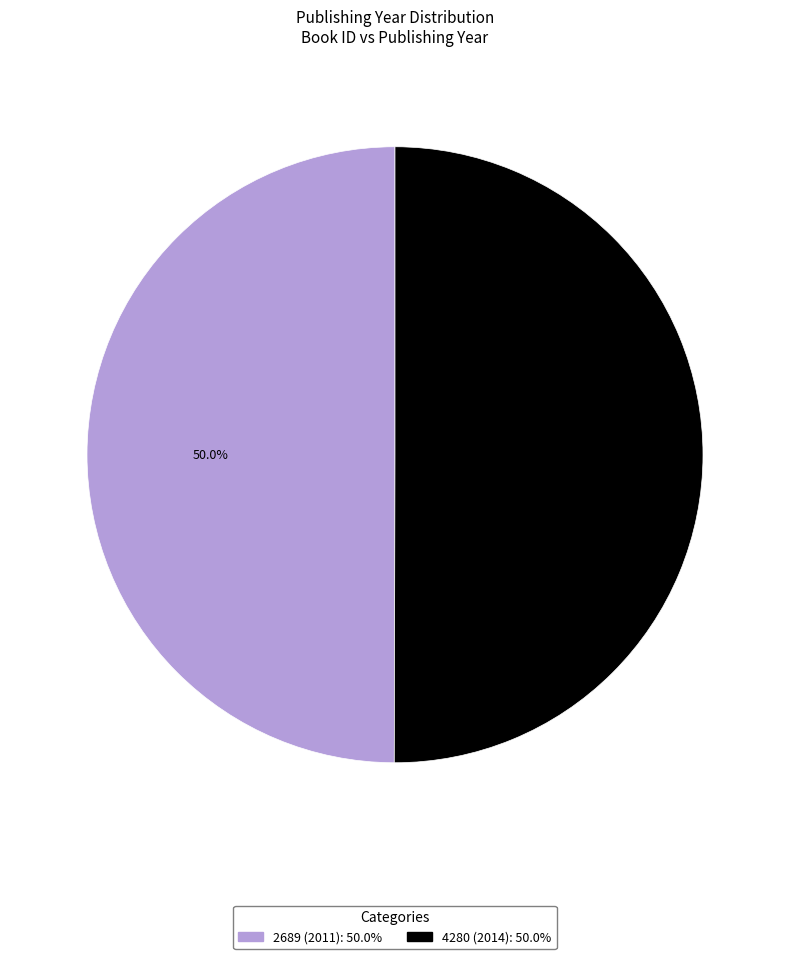

What is the total percentage of 2689 (2011) and 4280 (2014)?

100.0%